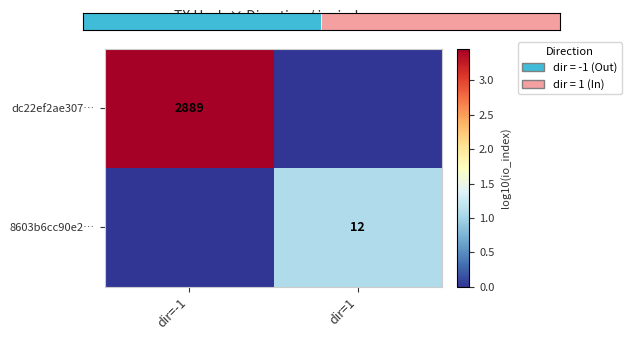

The value of dc22ef2ae307… at dir=-1 is 1842. True or false?

False